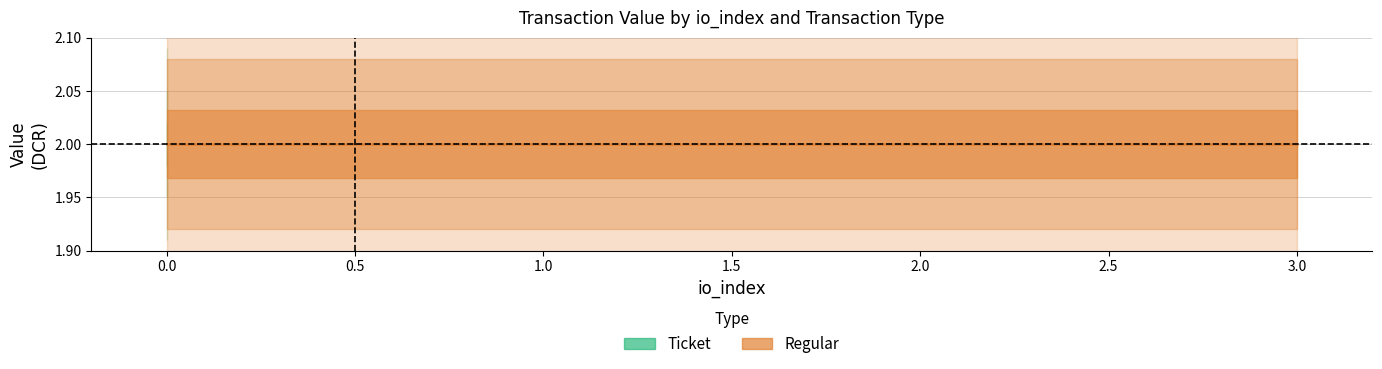

What is the maximum value for value_regular?

2.0